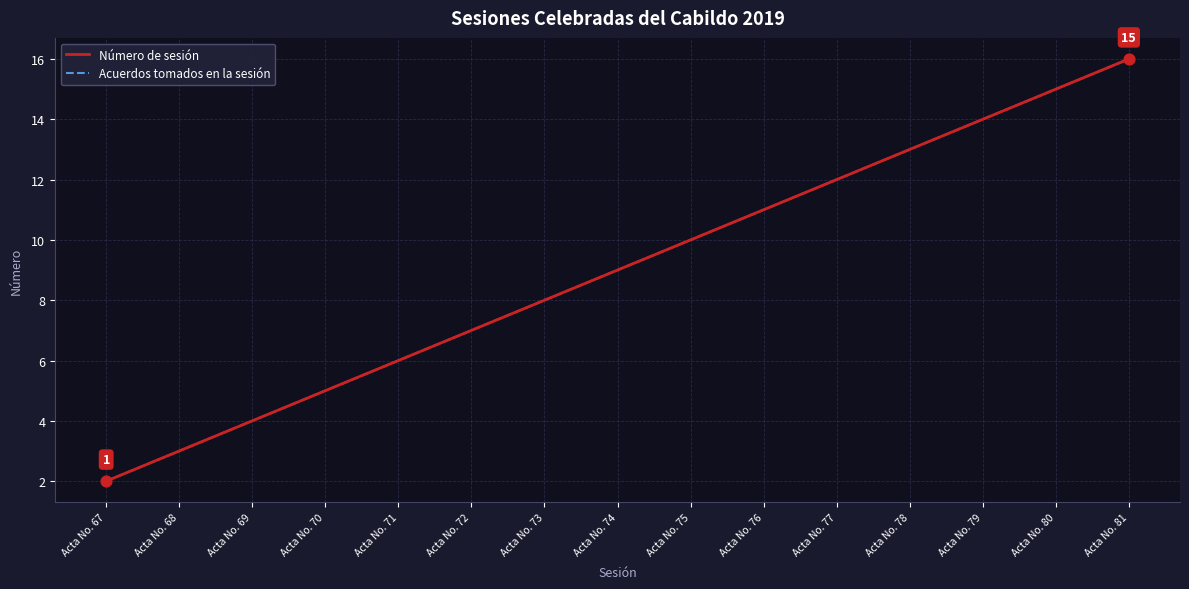

What are all the series names shown in the legend?

Número de sesión, Acuerdos tomados en la sesión